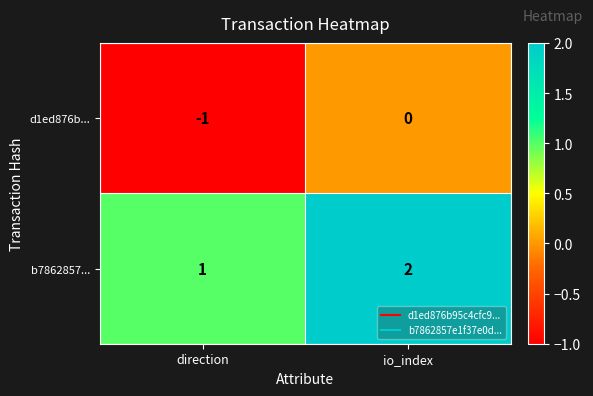

What is the sum of all b7862857... values?

3